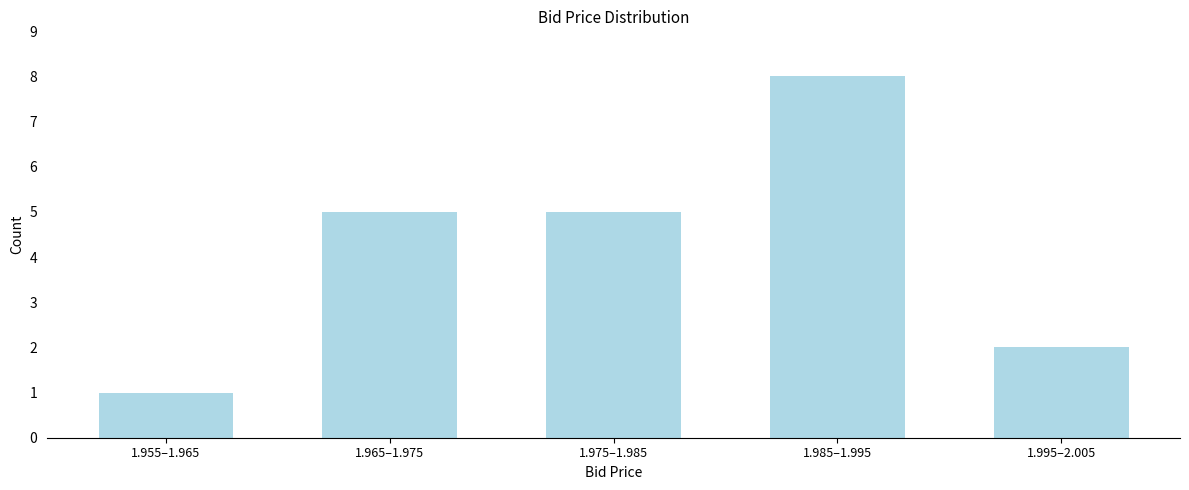

Reading left to right, transcribe all the data shown in this chart.

1	5	5	8	2